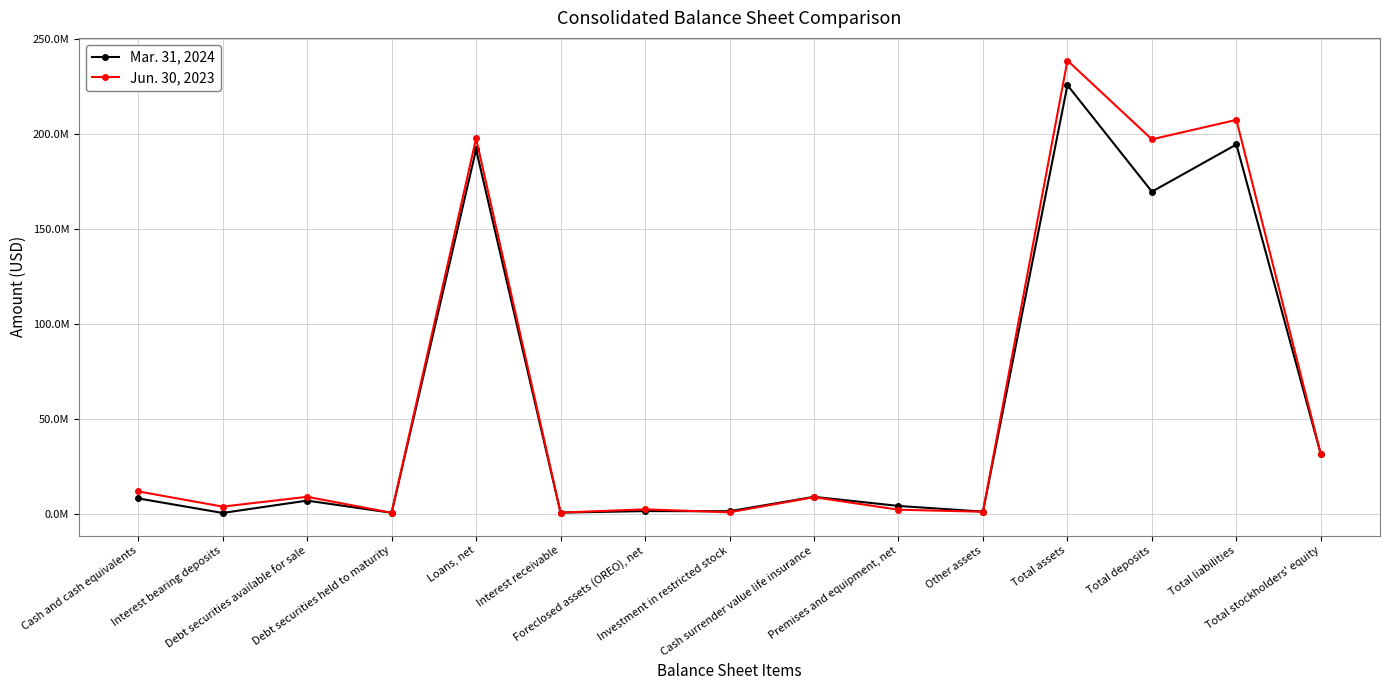

Does the chart have visible grid lines?

Yes